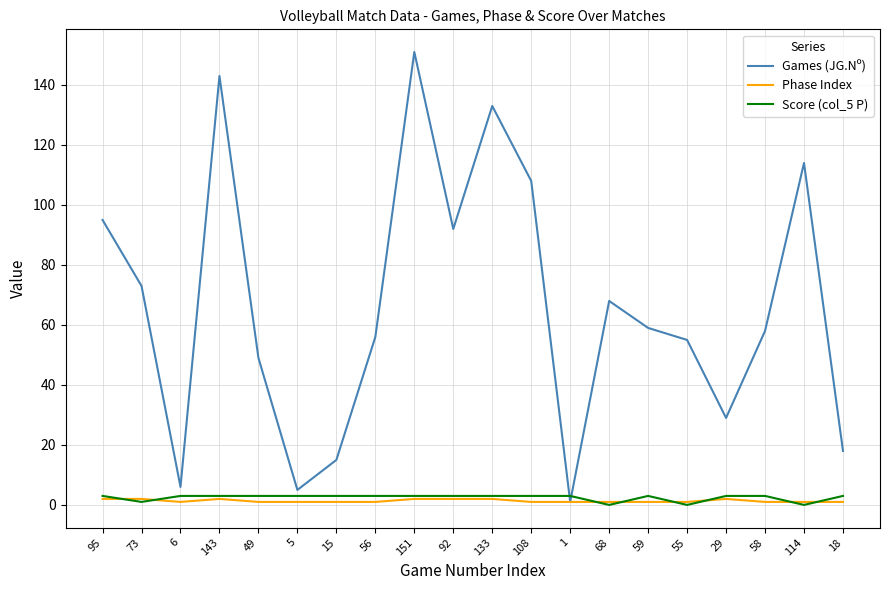

What is the difference between the maximum and second lowest values in the Games (JG.Nº) series?

146